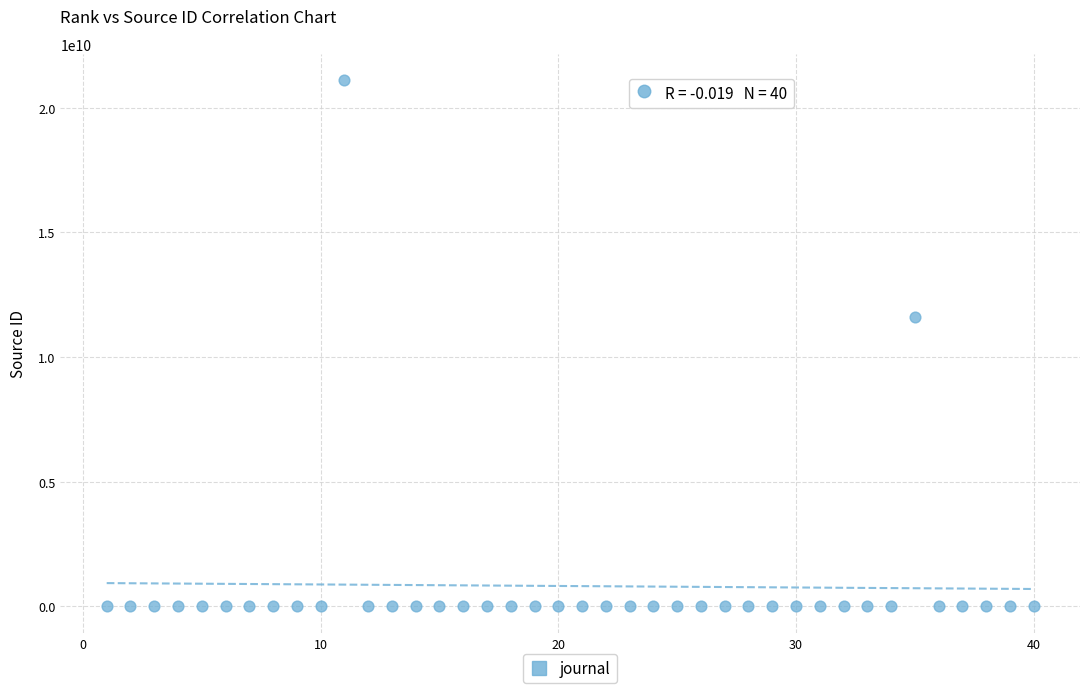

What Y value in the scatter plot is closest to 10550159789?

11600154157